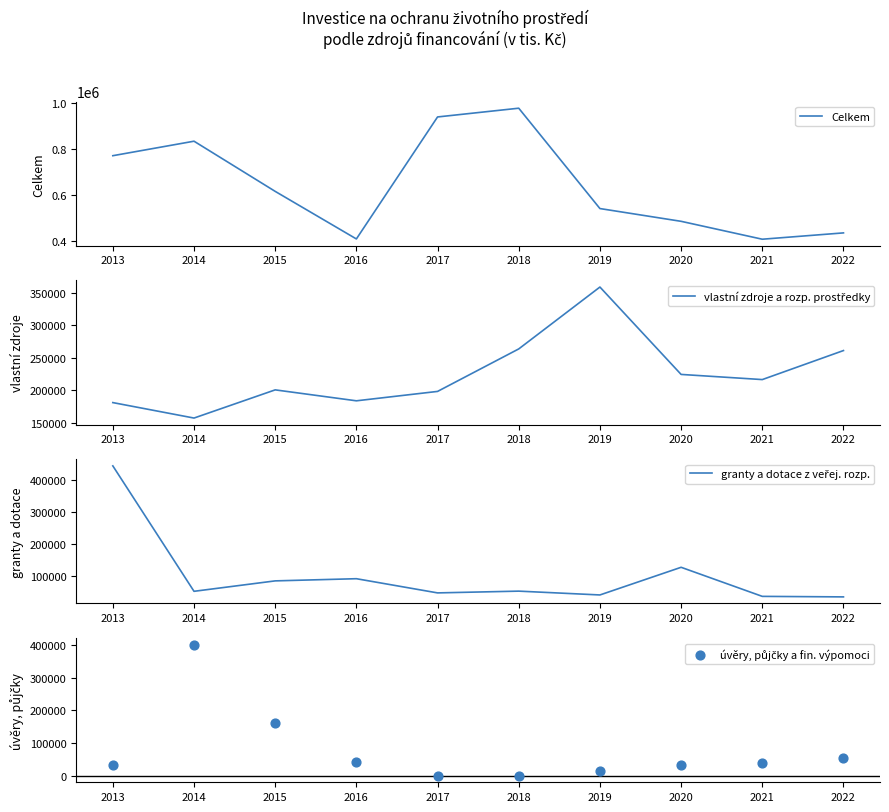

What is the total value across all series at 2020?

867863